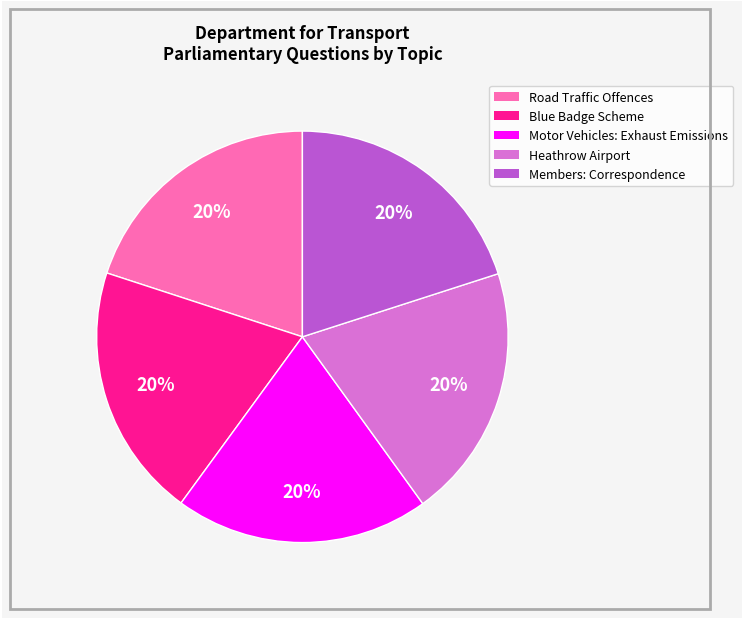

Combined, do Motor Vehicles: Exhaust Emissions and Heathrow Airport account for over 50%?

No